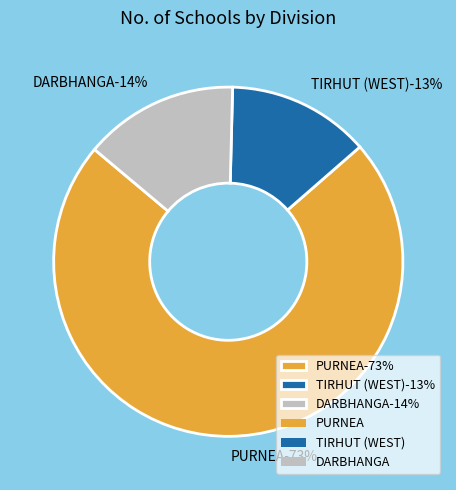

Does PURNEA account for over 50% of the chart?

Yes